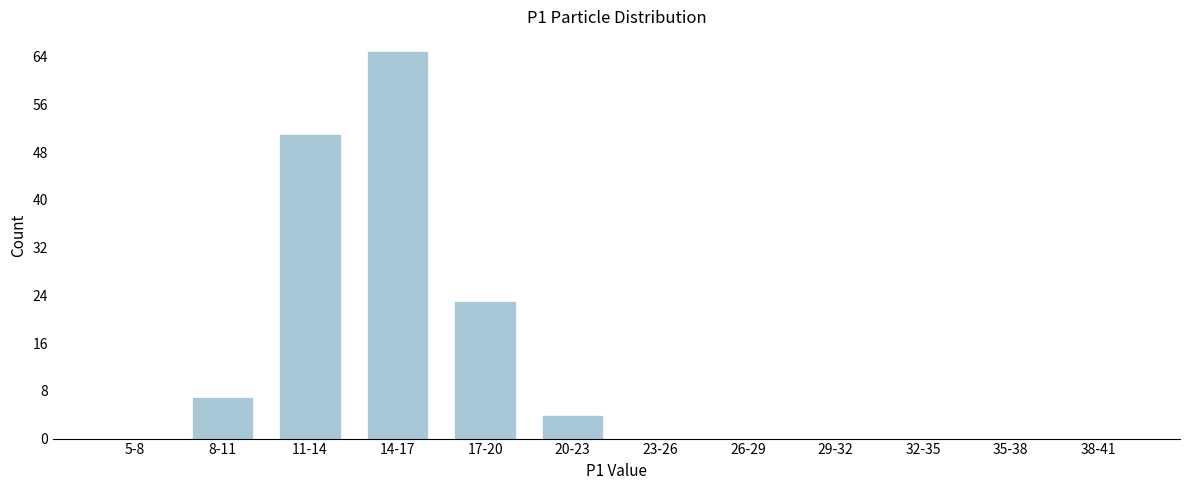

Reading left to right, what are all the values shown in this chart?

5-8=0	8-11=7	11-14=51	14-17=65	17-20=23	20-23=4	23-26=0	26-29=0	29-32=0	32-35=0	35-38=0	38-41=0